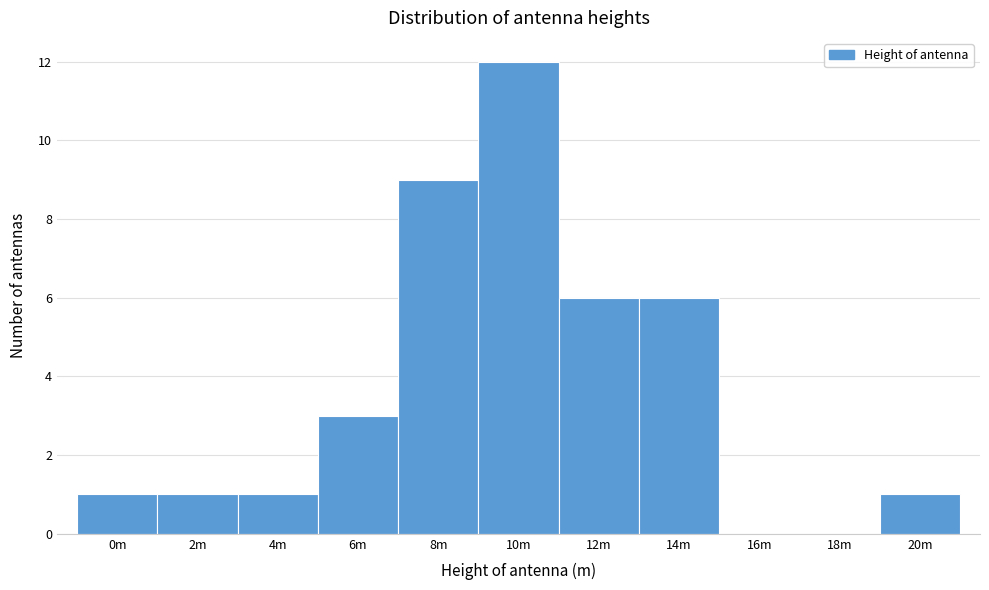

Reading left to right, transcribe all the data shown in this chart.

0m=1	2m=1	4m=1	6m=3	8m=9	10m=12	12m=6	14m=6	16m=0	18m=0	20m=1